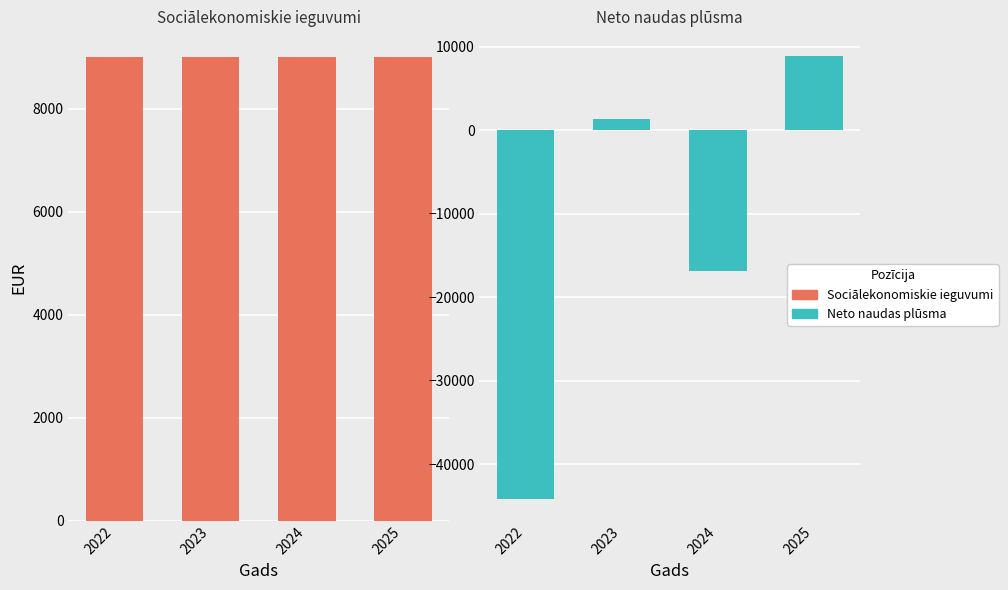

What value does the Sociālekonomiskie ieguvumi series have at 2024?

9000